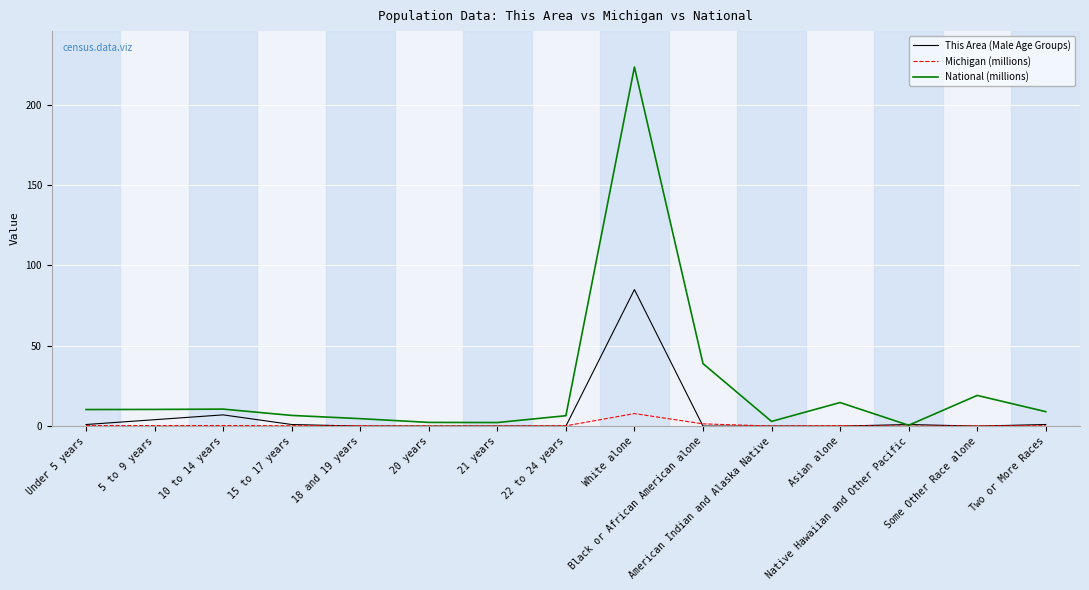

What is the spread (max minus min) of values at 5 to 9 years?

10.1